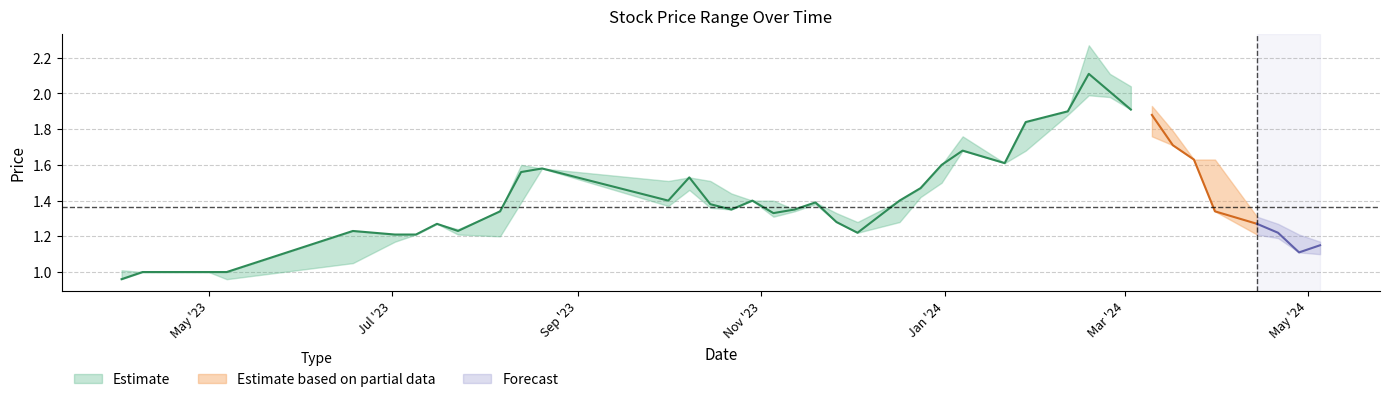

True or false: closing and low cross at least once.

False